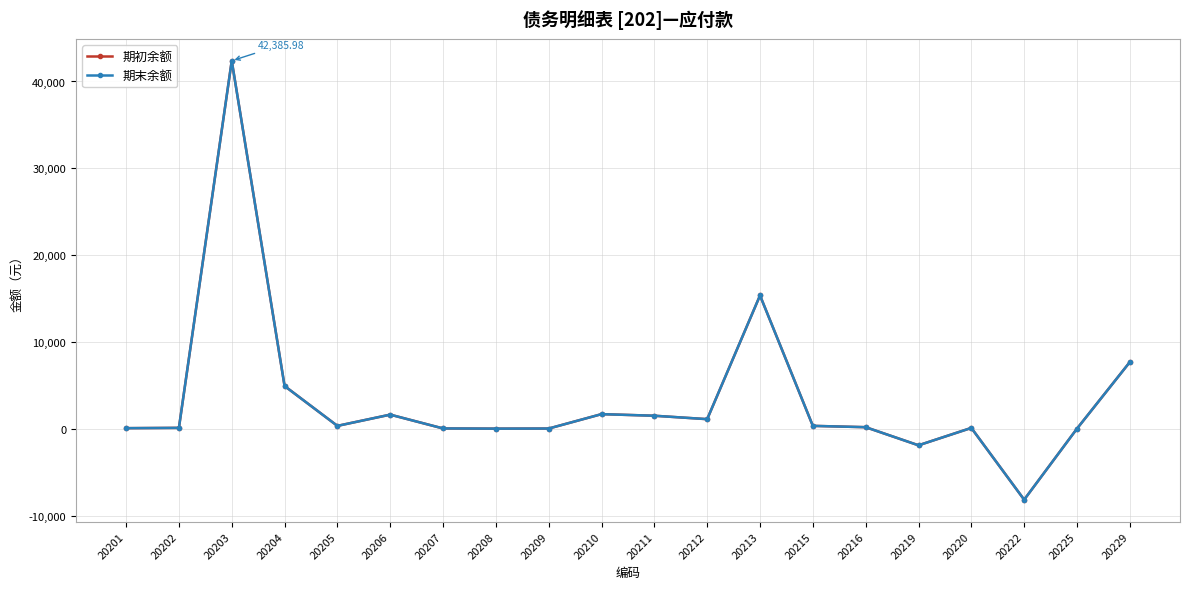

Which series has the widest spread of values?

期初余额